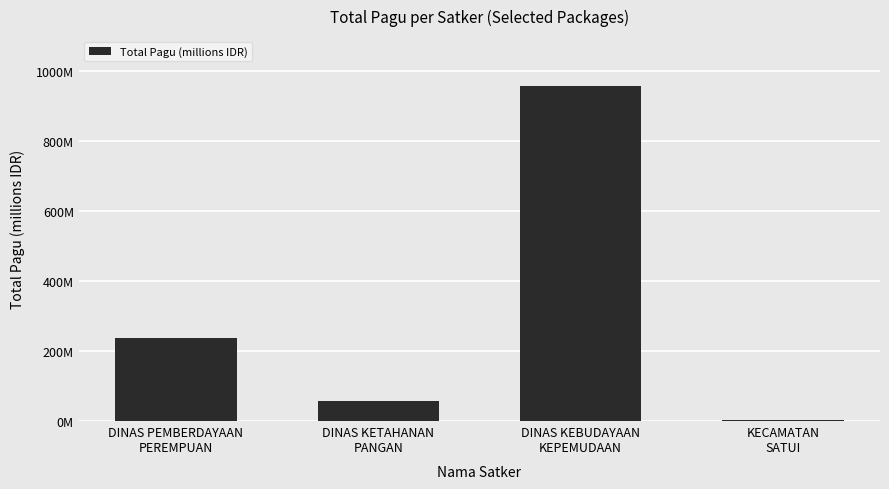

Rank the categories by value from lowest to highest.

KECAMATAN
SATUI, DINAS KETAHANAN
PANGAN, DINAS PEMBERDAYAAN
PEREMPUAN, DINAS KEBUDAYAAN
KEPEMUDAAN